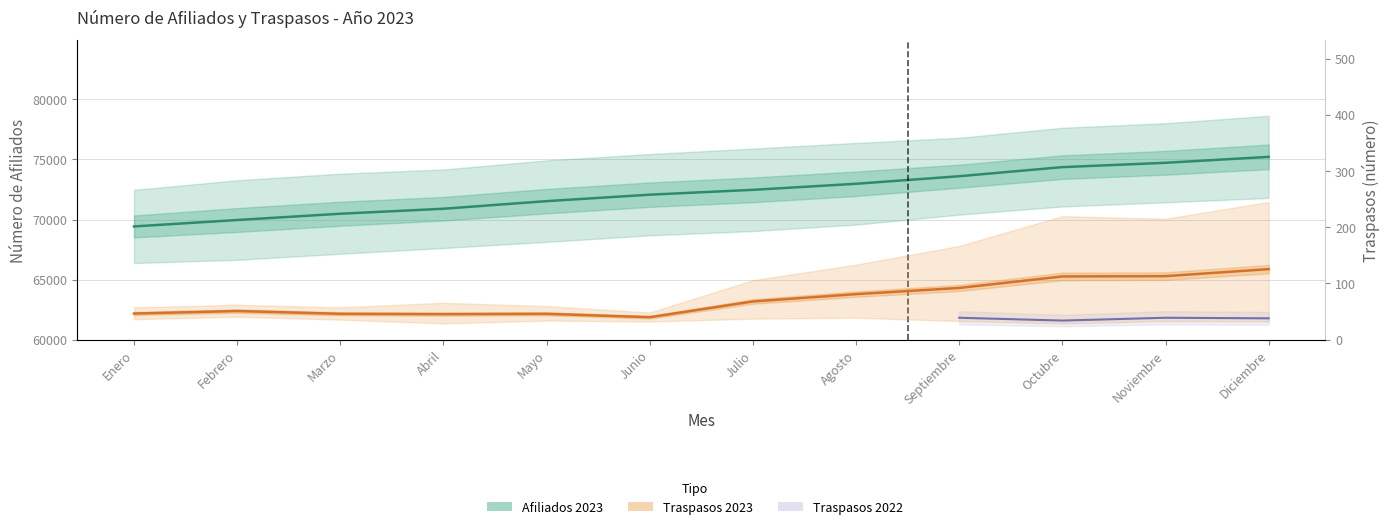

What is the difference between the Afiliados 2023 values at Septiembre and Octubre?

757.0